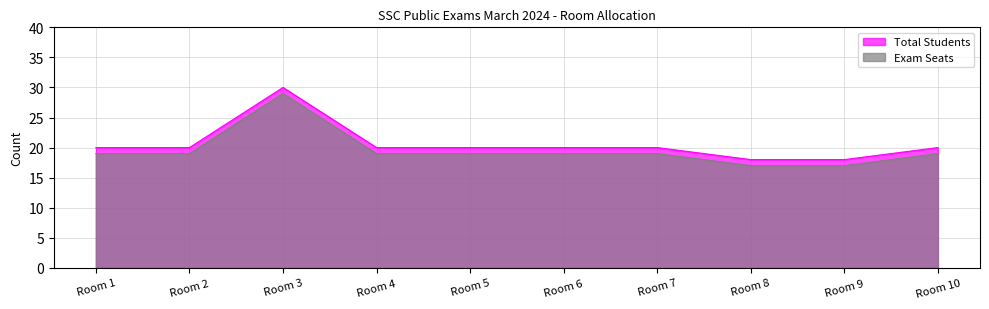

What is the spread (max minus min) of values at Room 8?

1